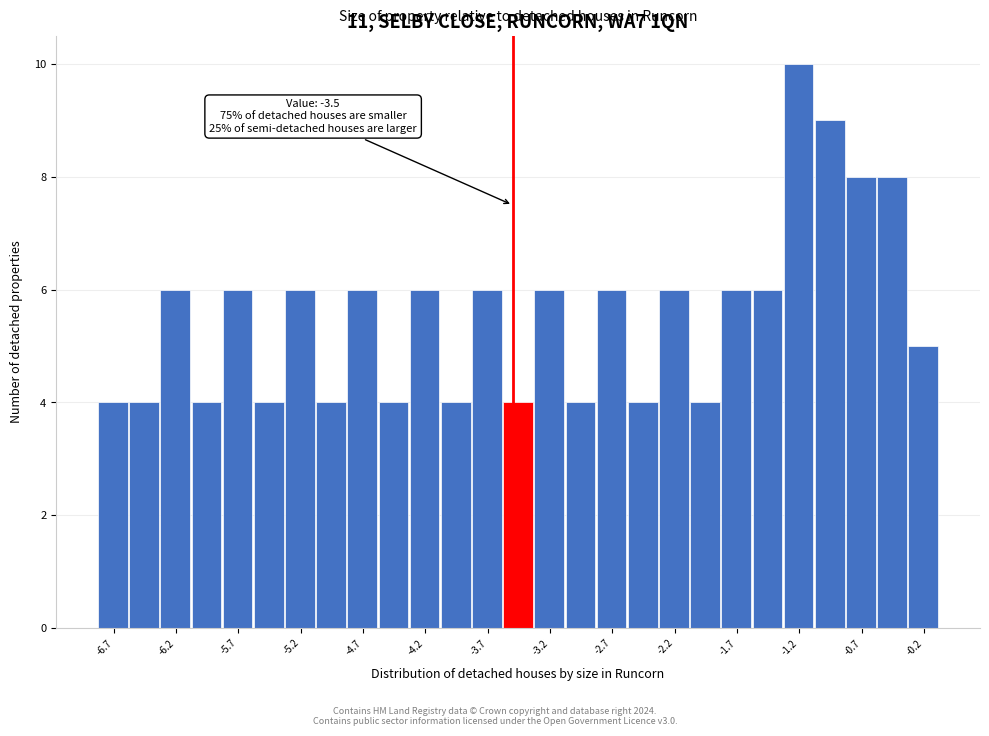

Over which range of the x-axis is the bar tallest?

-1.325 to -1.075